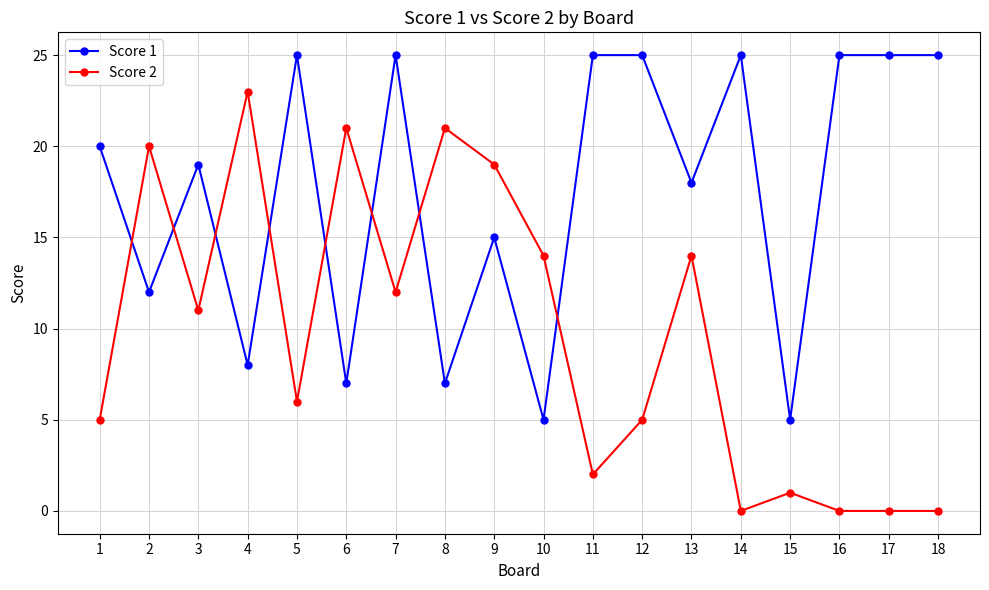

Where is the first local minimum for Score 1?

2